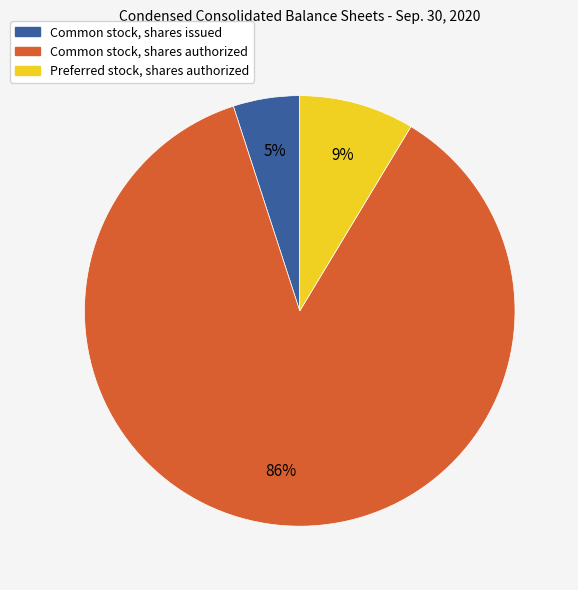

Is there any slice that represents more than half of the pie?

Yes